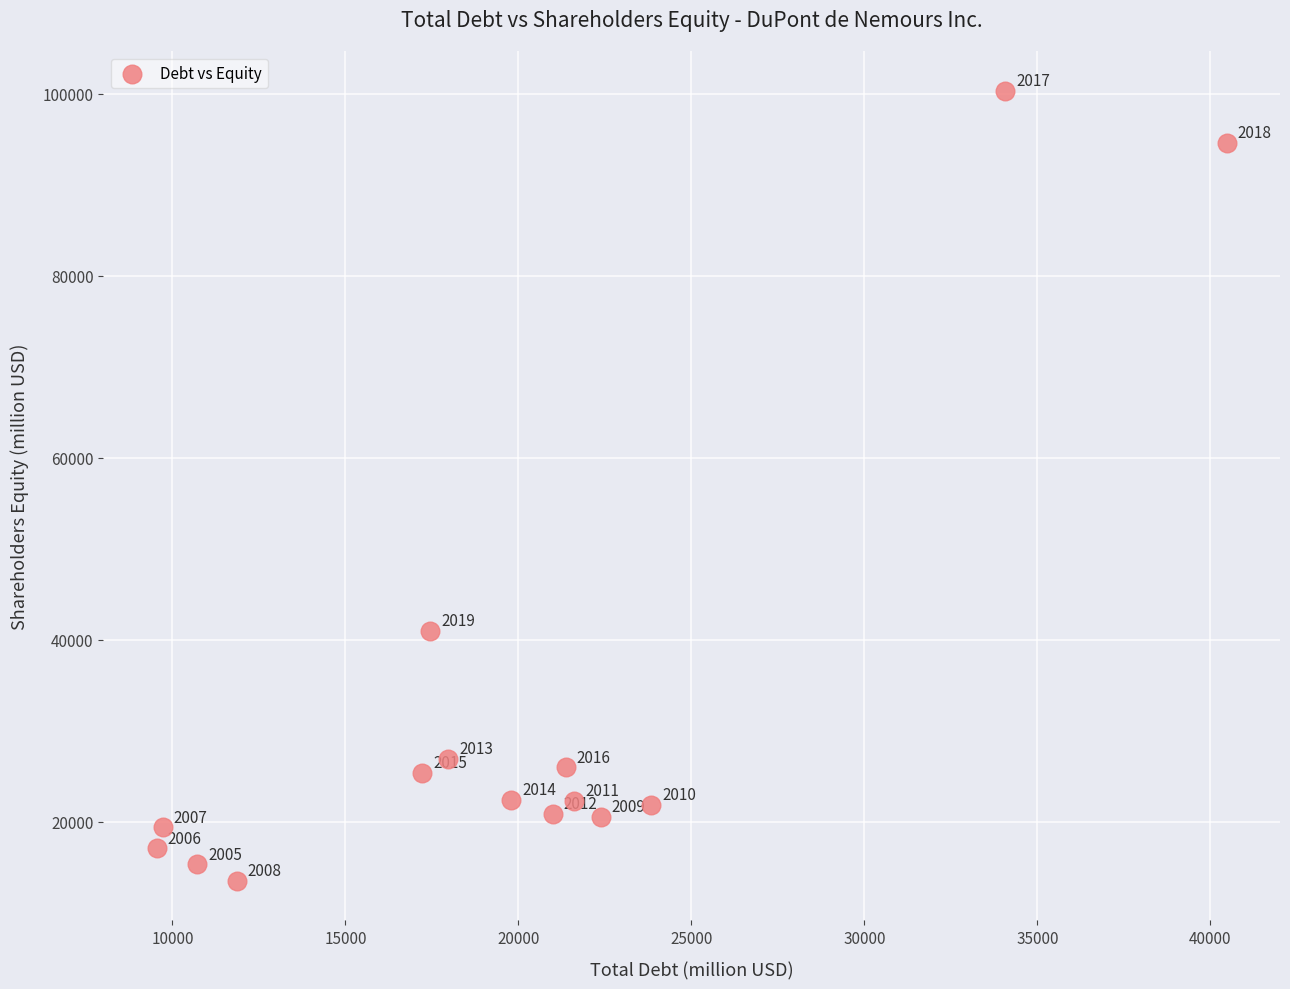

What Y value in the scatter plot is closest to 56920?

40987